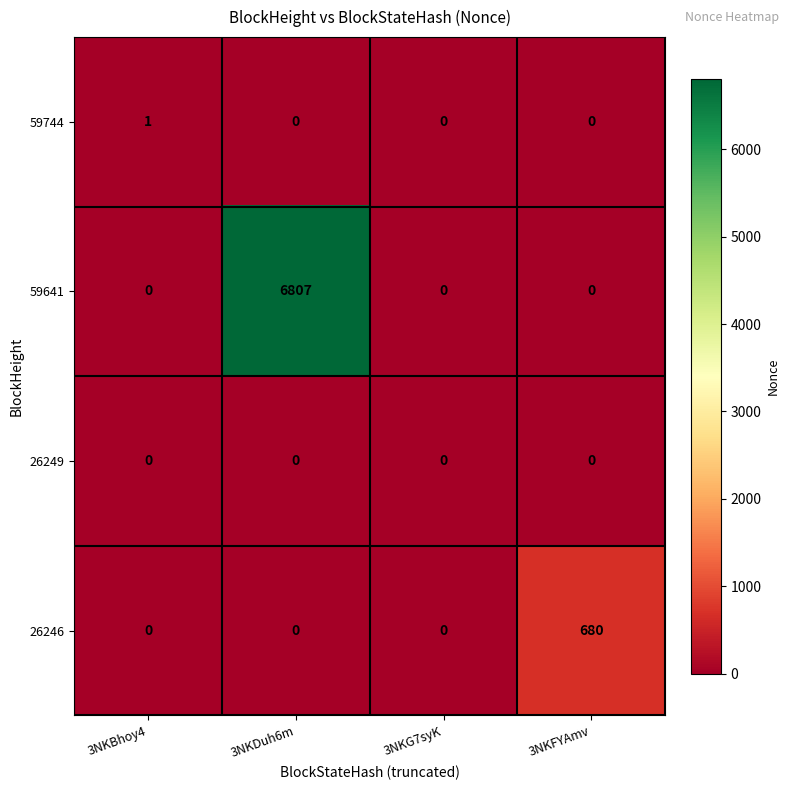

At which category does the chart reach its peak across all series?

3NKDuh6m